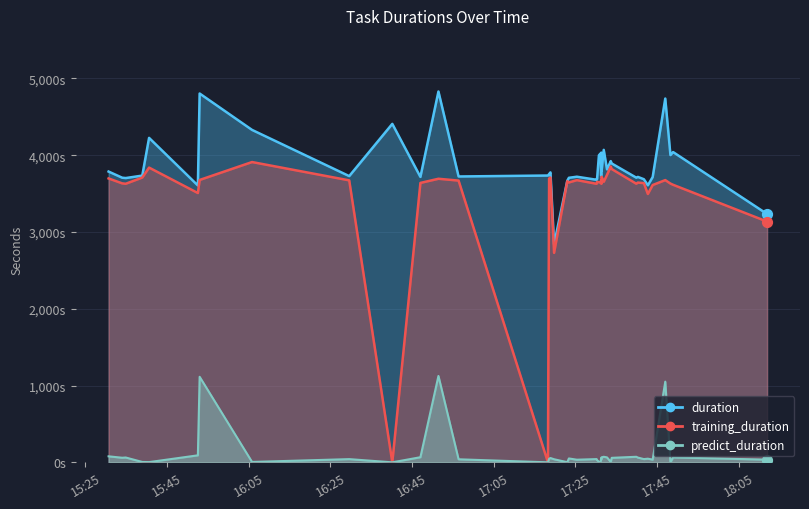

At how many categories does at least one series exceed 211?

40